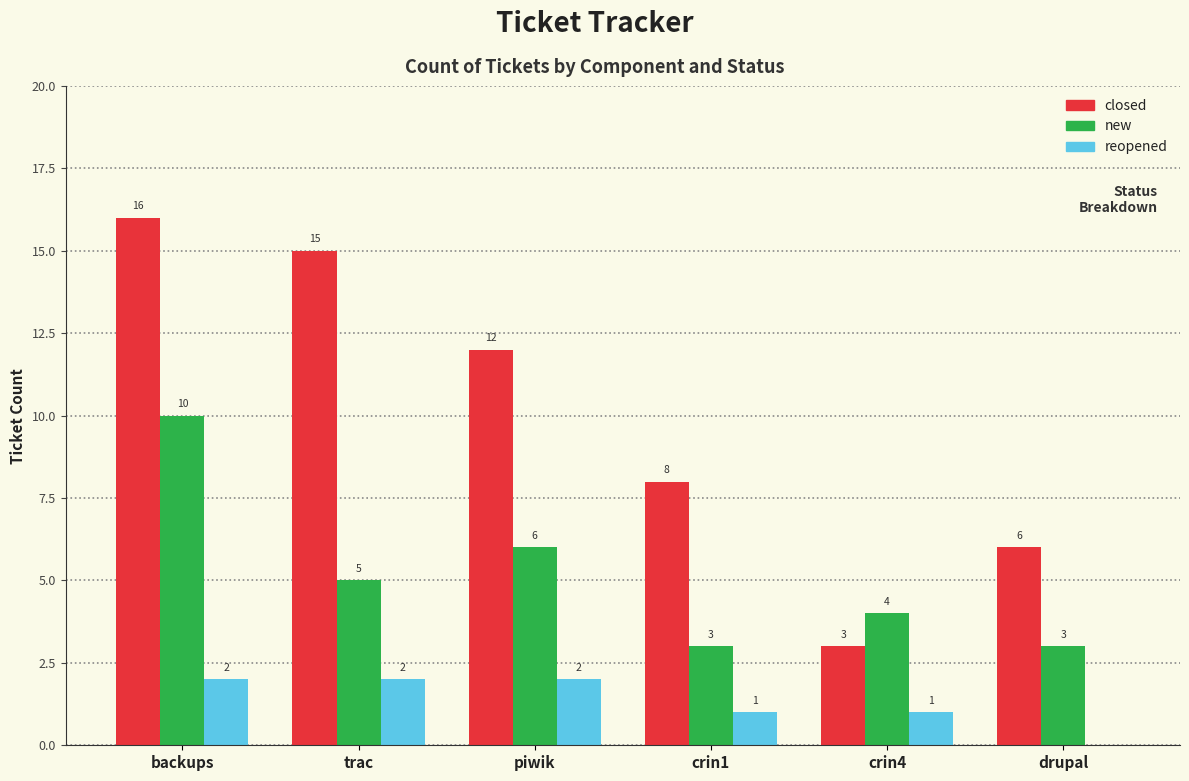

Is the value of new at trac greater than the value of closed at crin1?

No